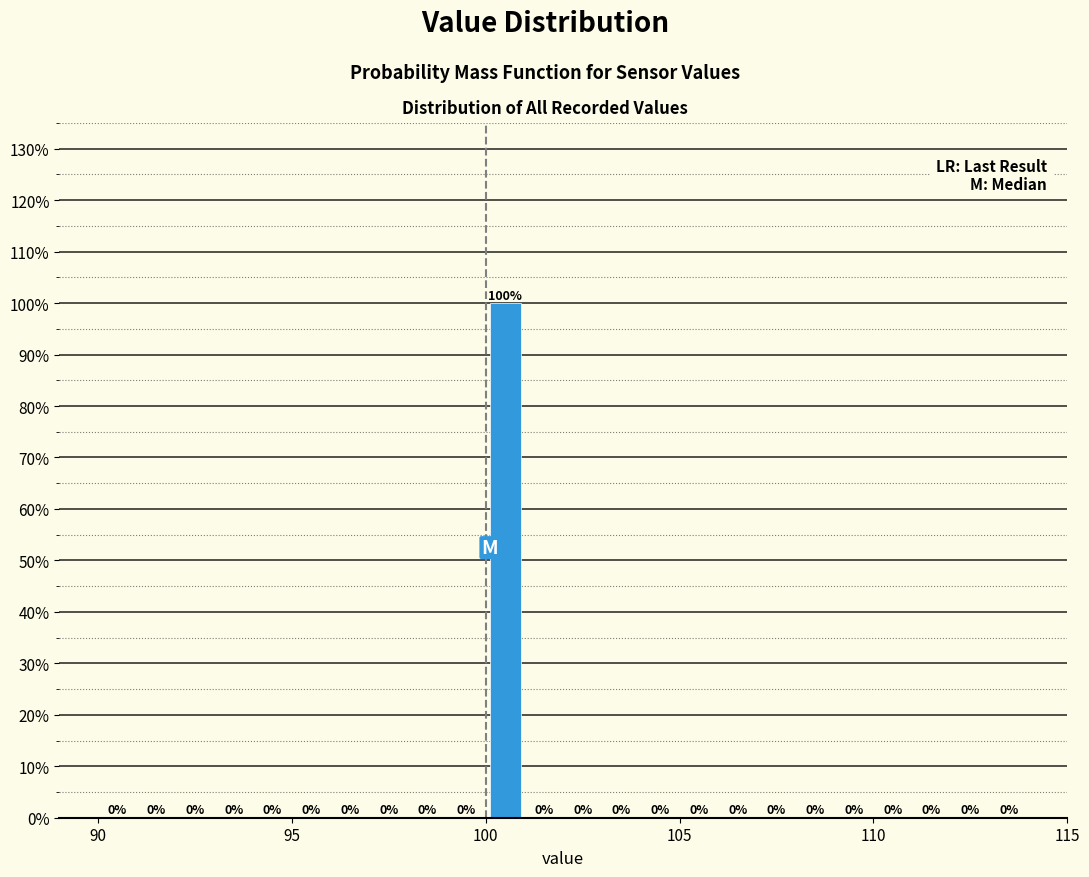

Read against the x-axis, roughly where is the centre of the tallest bar?

100.5